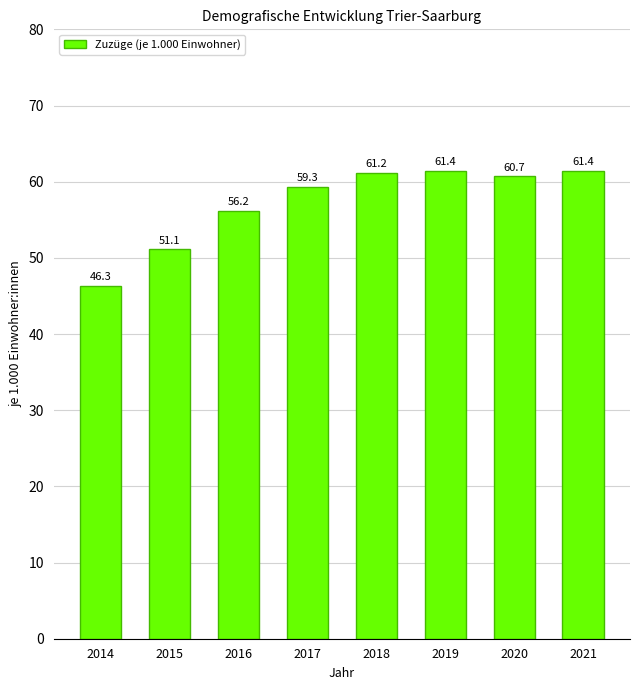

What is the change in value from 2015 to 2016?

+5.1